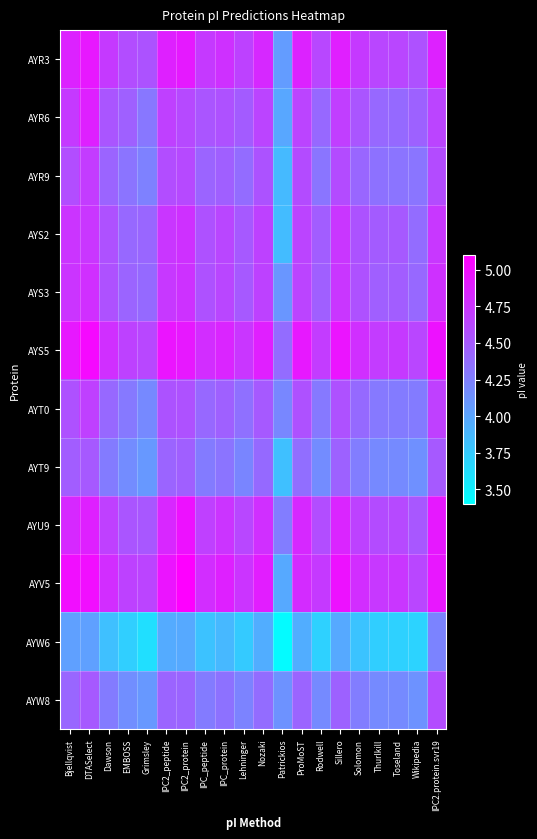

At how many categories does at least one series exceed 4?

20